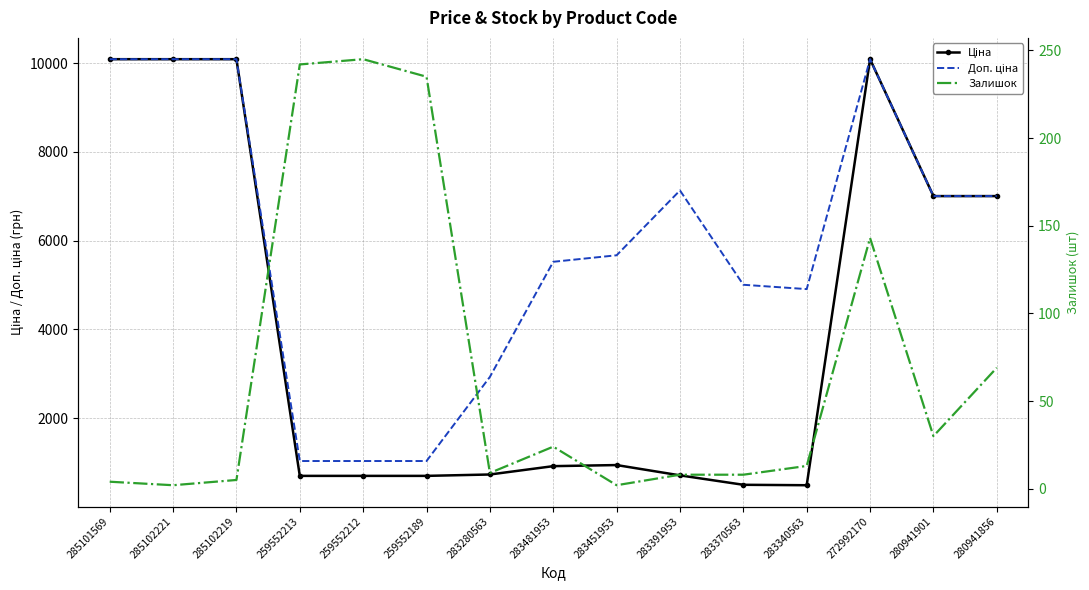

How many series are shown in this chart?

3